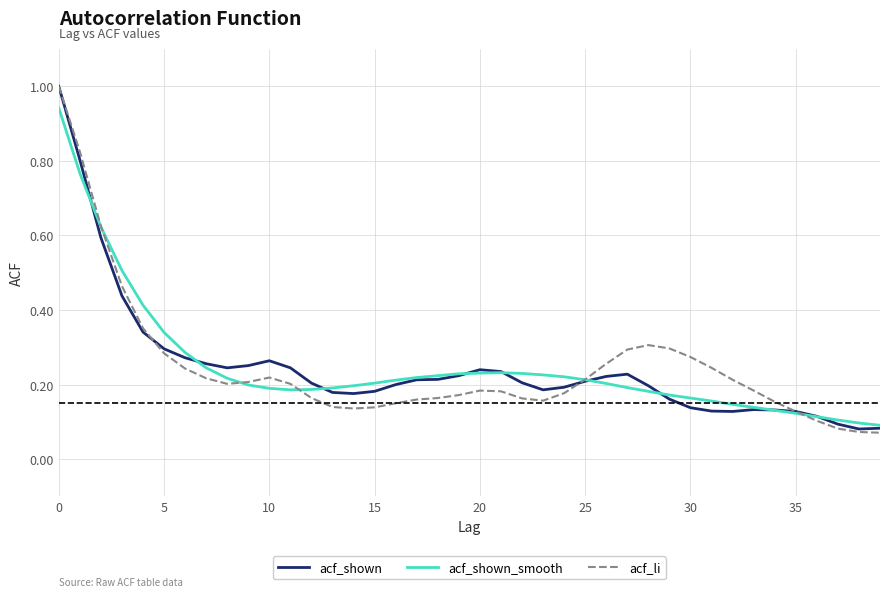

How many times do acf_li and acf_shown_smooth cross each other?

5